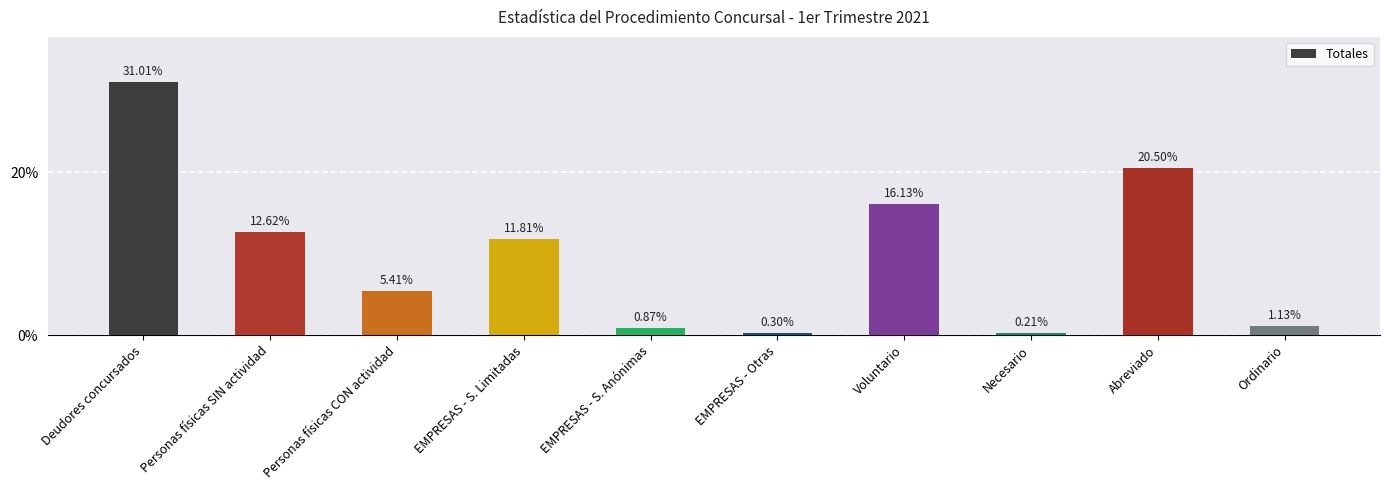

Is it true that the value at Personas físicas SIN actividad is 12.6?

True